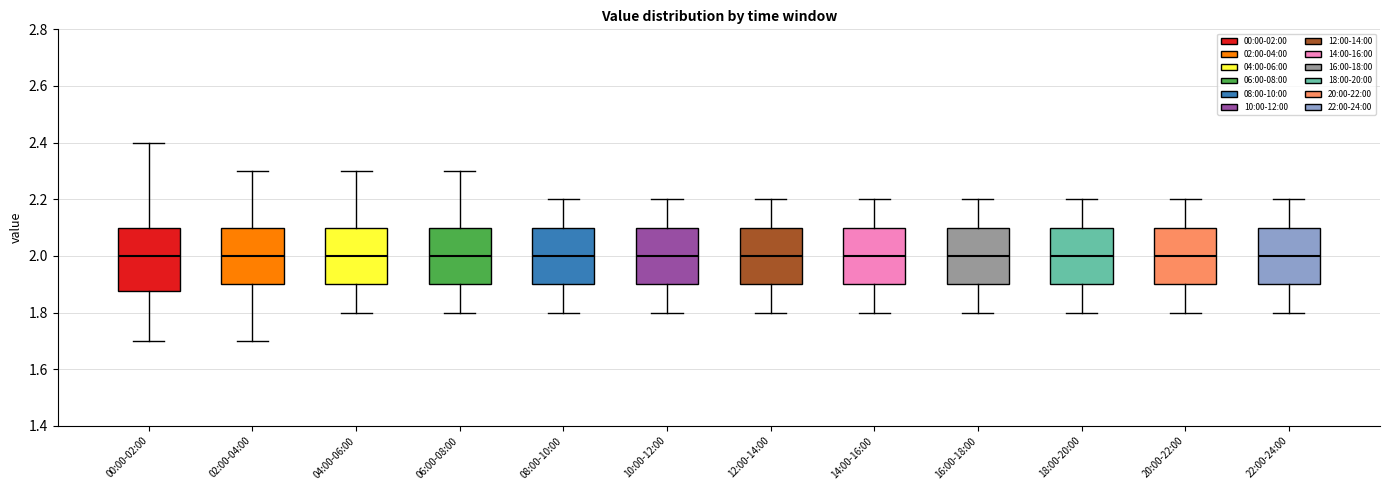

Reading left to right, read every box against the y-axis: the position of its median line, the range the box covers, and the ends of its whiskers. The values are not printed on the chart, so give them approximately, as read against the axis.

00:00-02:00: median 2.00, box 1.88 to 2.10, whiskers 1.70 to 2.40
02:00-04:00: median 2.00, box 1.90 to 2.10, whiskers 1.70 to 2.30
04:00-06:00: median 2.00, box 1.90 to 2.10, whiskers 1.80 to 2.30
06:00-08:00: median 2.00, box 1.90 to 2.10, whiskers 1.80 to 2.30
08:00-10:00: median 2.00, box 1.90 to 2.10, whiskers 1.80 to 2.20
10:00-12:00: median 2.00, box 1.90 to 2.10, whiskers 1.80 to 2.20
12:00-14:00: median 2.00, box 1.90 to 2.10, whiskers 1.80 to 2.20
14:00-16:00: median 2.00, box 1.90 to 2.10, whiskers 1.80 to 2.20
16:00-18:00: median 2.00, box 1.90 to 2.10, whiskers 1.80 to 2.20
18:00-20:00: median 2.00, box 1.90 to 2.10, whiskers 1.80 to 2.20
20:00-22:00: median 2.00, box 1.90 to 2.10, whiskers 1.80 to 2.20
22:00-24:00: median 2.00, box 1.90 to 2.10, whiskers 1.80 to 2.20